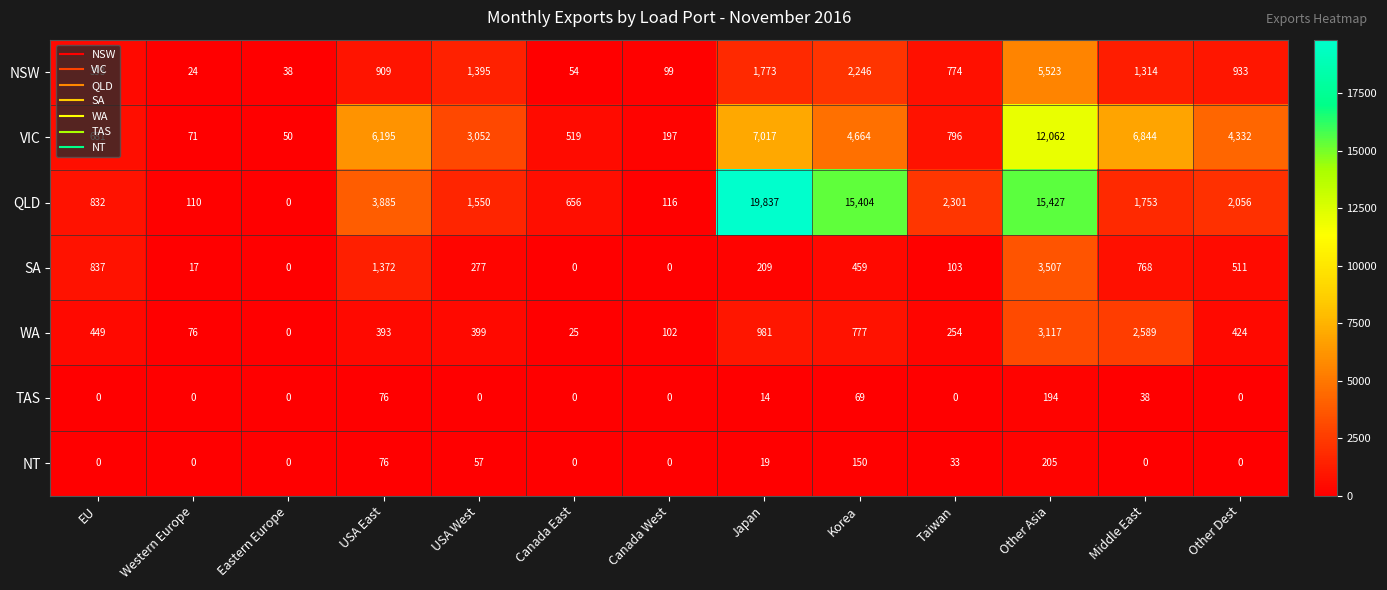

Which series has the widest spread of values?

QLD